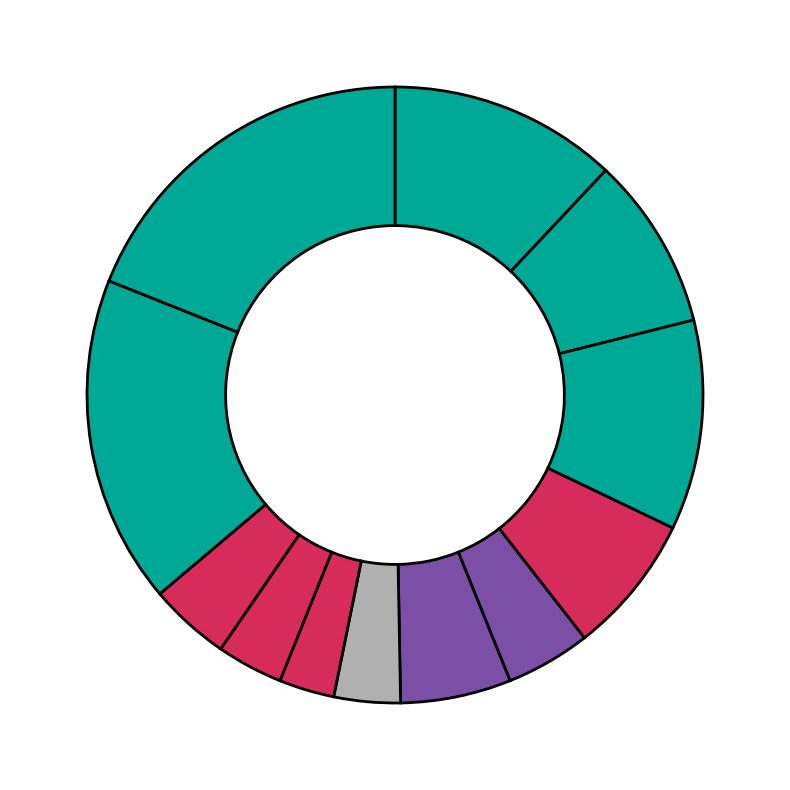

Count the number of slices in the pie.

12